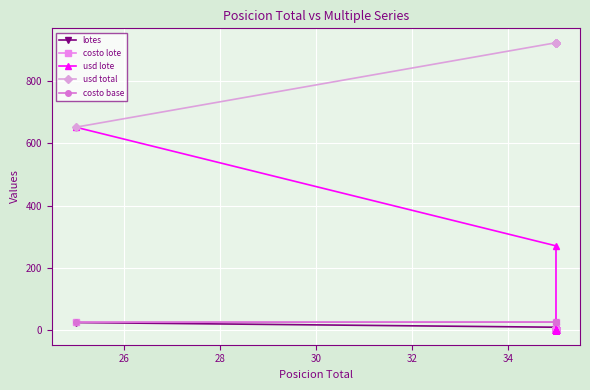

The value of lotes at 9 is 13.2. True or false?

False